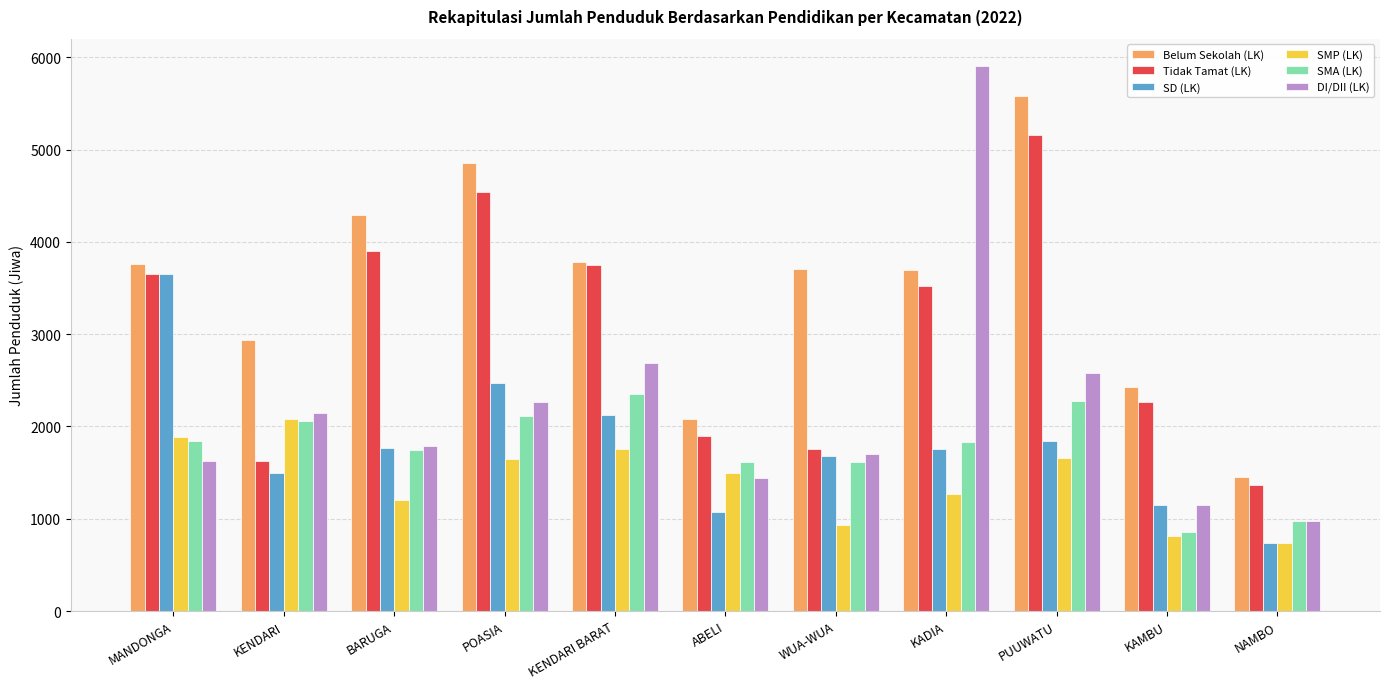

What is the average value of the SMA (LK) series?

1751